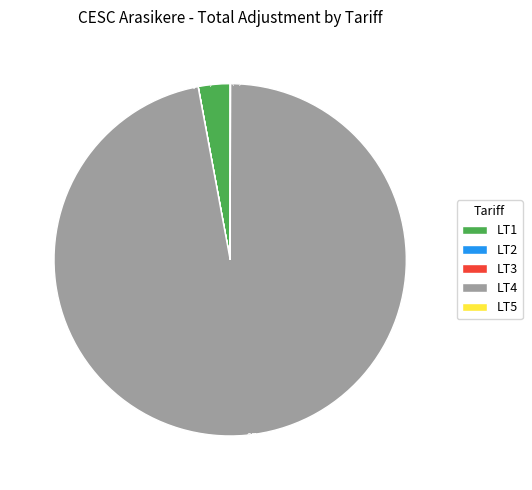

Does 97.1% (23,218,826) represent more than half of the total?

Yes